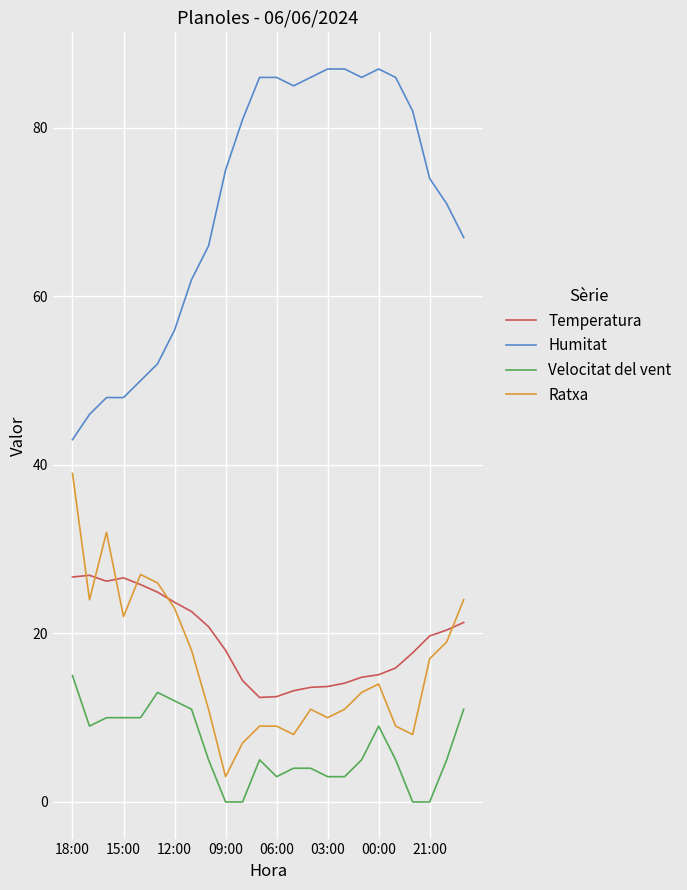

Which series has the largest total across all categories?

Humitat